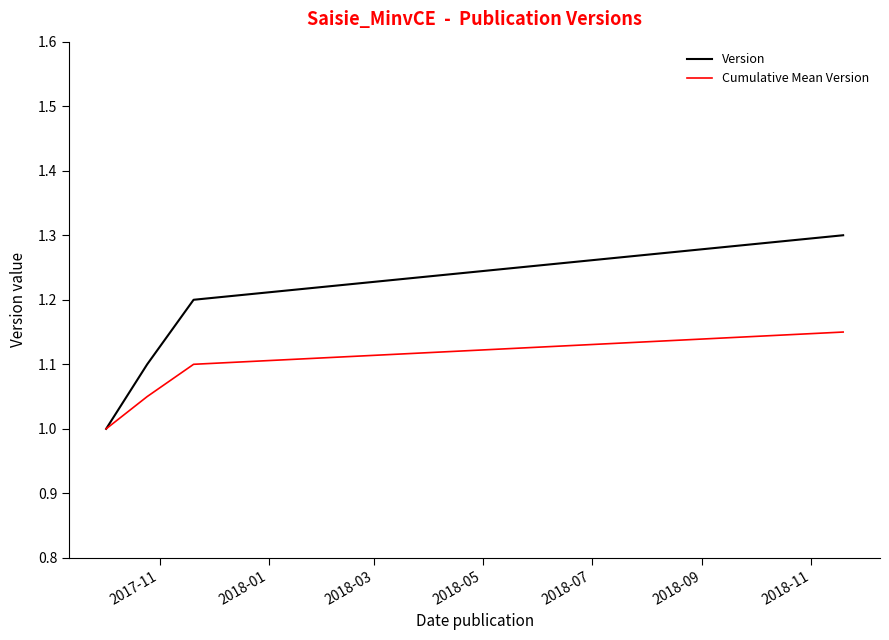

What is the maximum value shown in the chart?

1.3